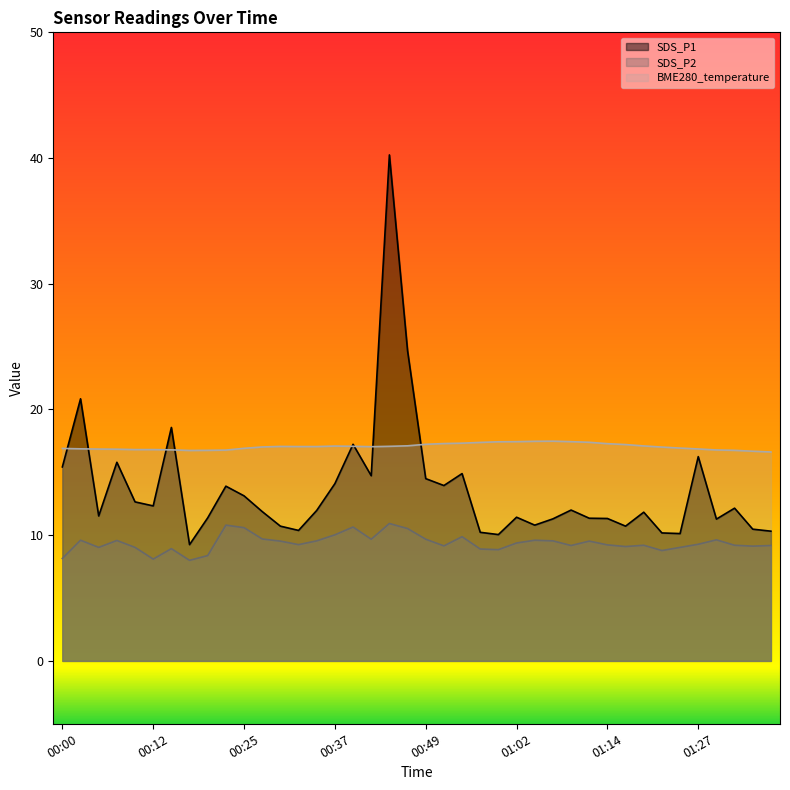

In SDS_P1, how many points are higher than both neighbors (excluding endpoints)?

12